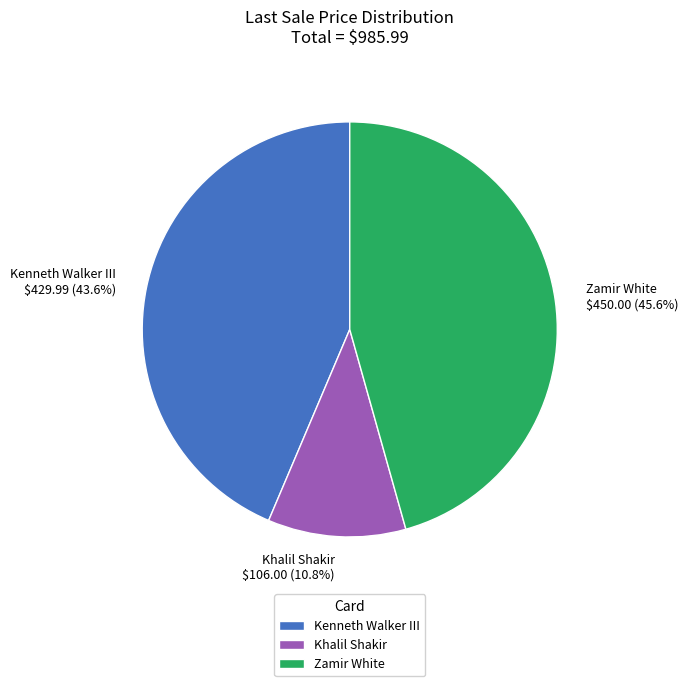

Which slice is the largest?

Zamir White